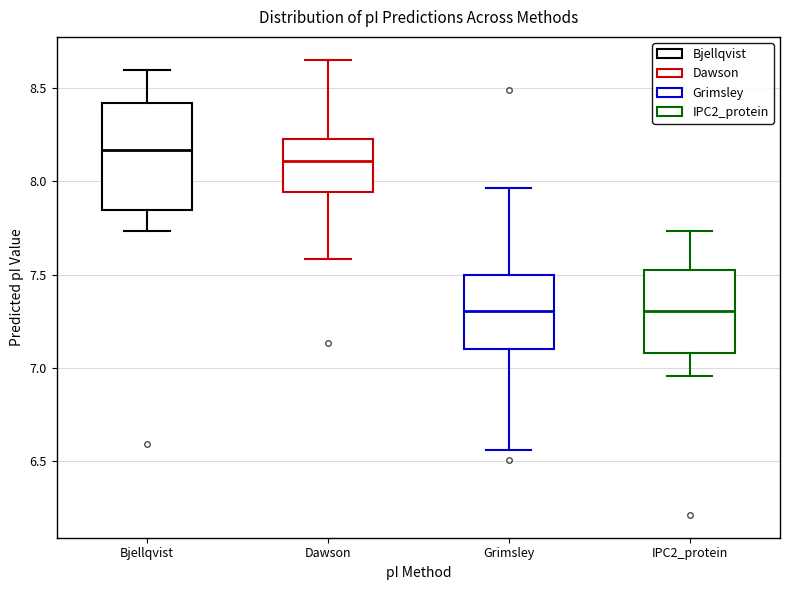

Which box is the tallest, from its lower edge to its upper edge?

Bjellqvist